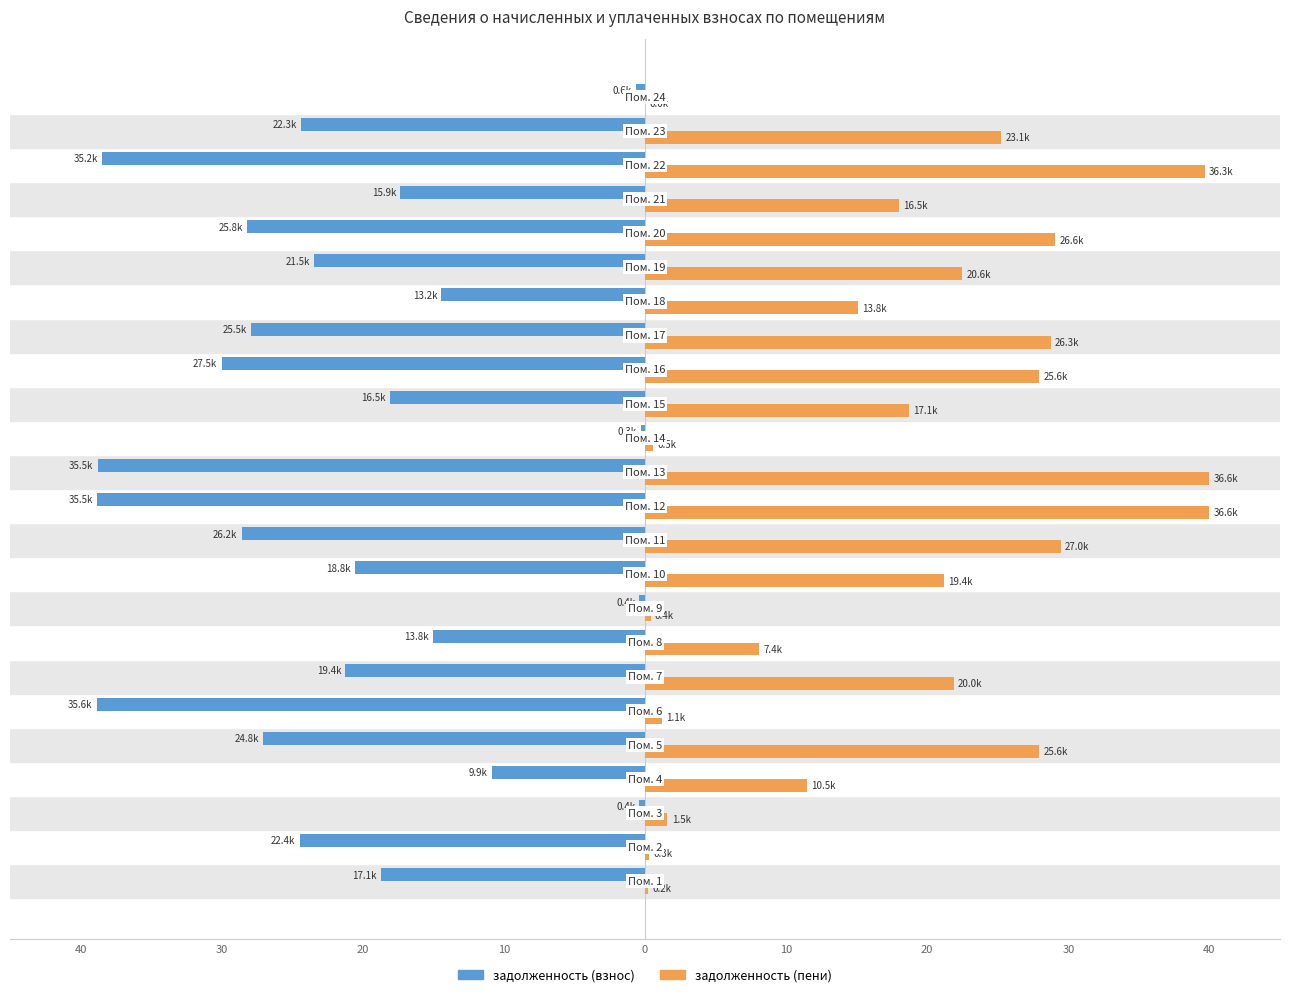

What are all the series names shown in the legend?

задолженность (взнос), задолженность (пени)